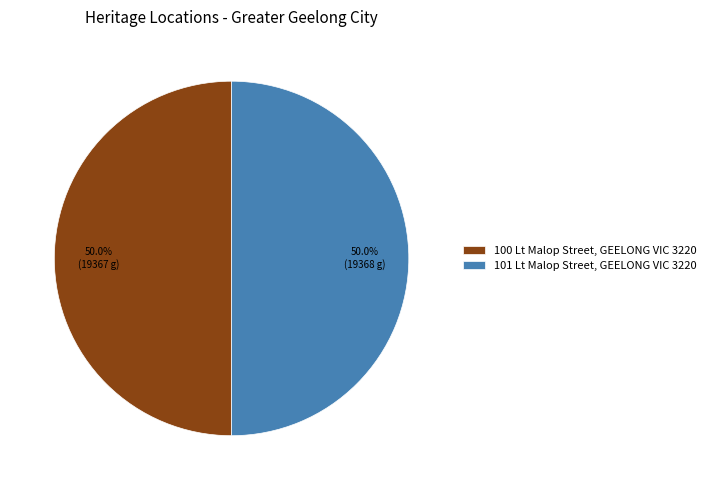

Is the sum of 101 Lt Malop Street, GEELONG VIC 3220 and 100 Lt Malop Street, GEELONG VIC 3220 greater than half?

Yes